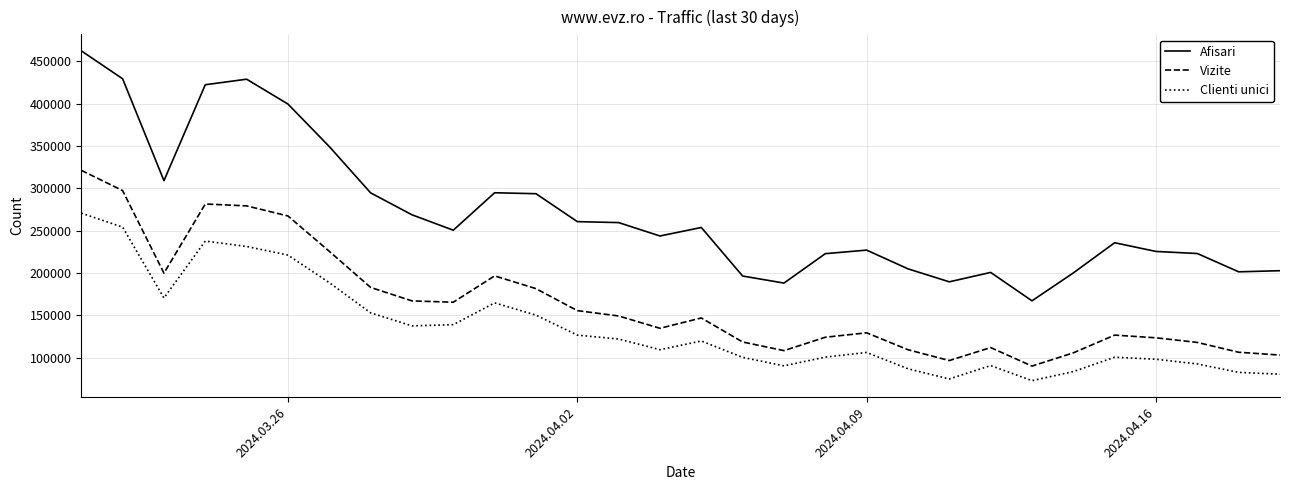

Which series has the largest total across all categories?

Afisari